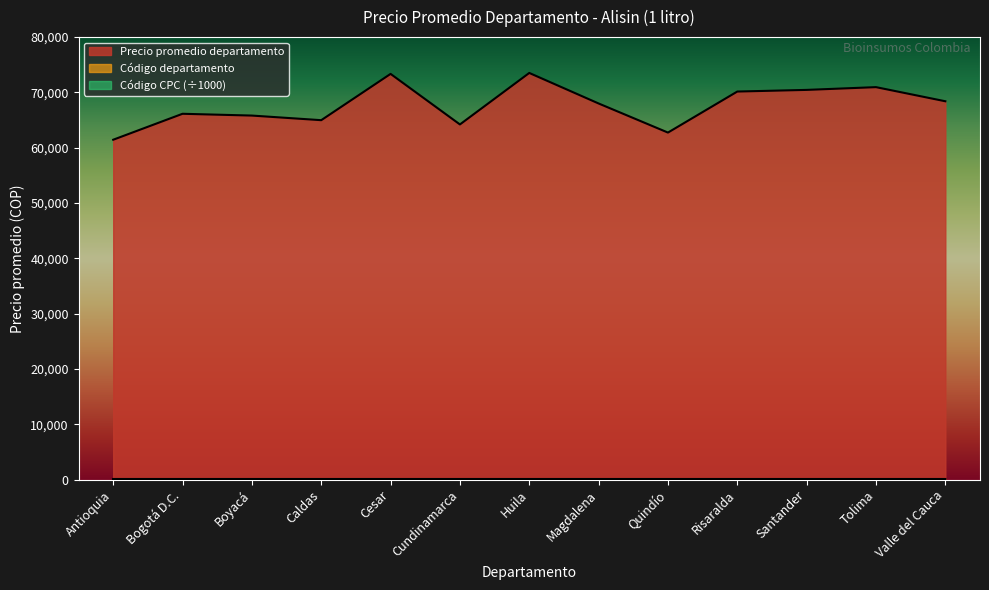

What is the value of the Código departamento point at the 4th from the left?

17.0